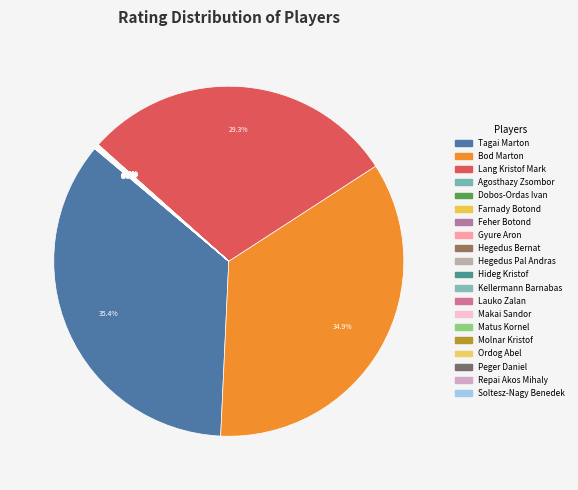

What is the total percentage of Dobos-Ordas Ivan and Hegedus Pal Andras?

0.1%